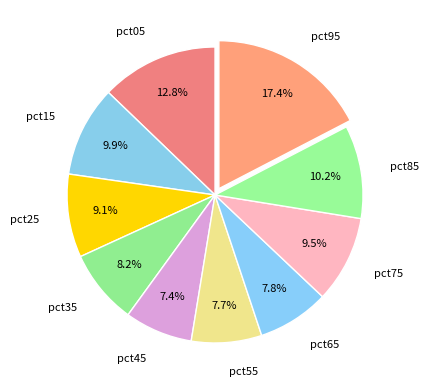

Is the sum of pct95 and pct55 greater than half?

No